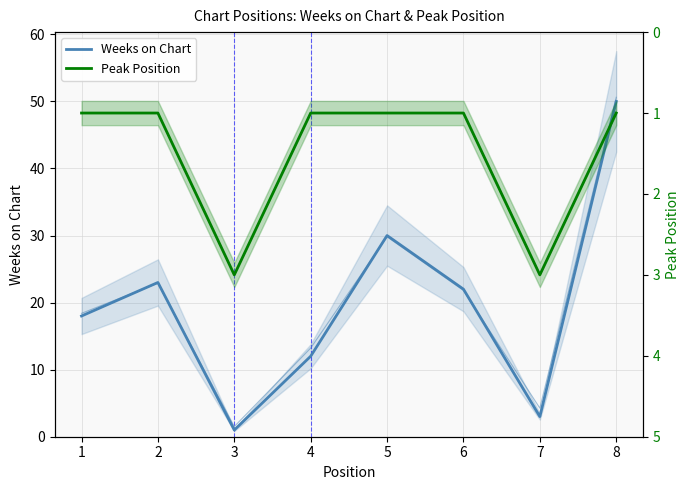

How many distinct data groups are displayed?

2